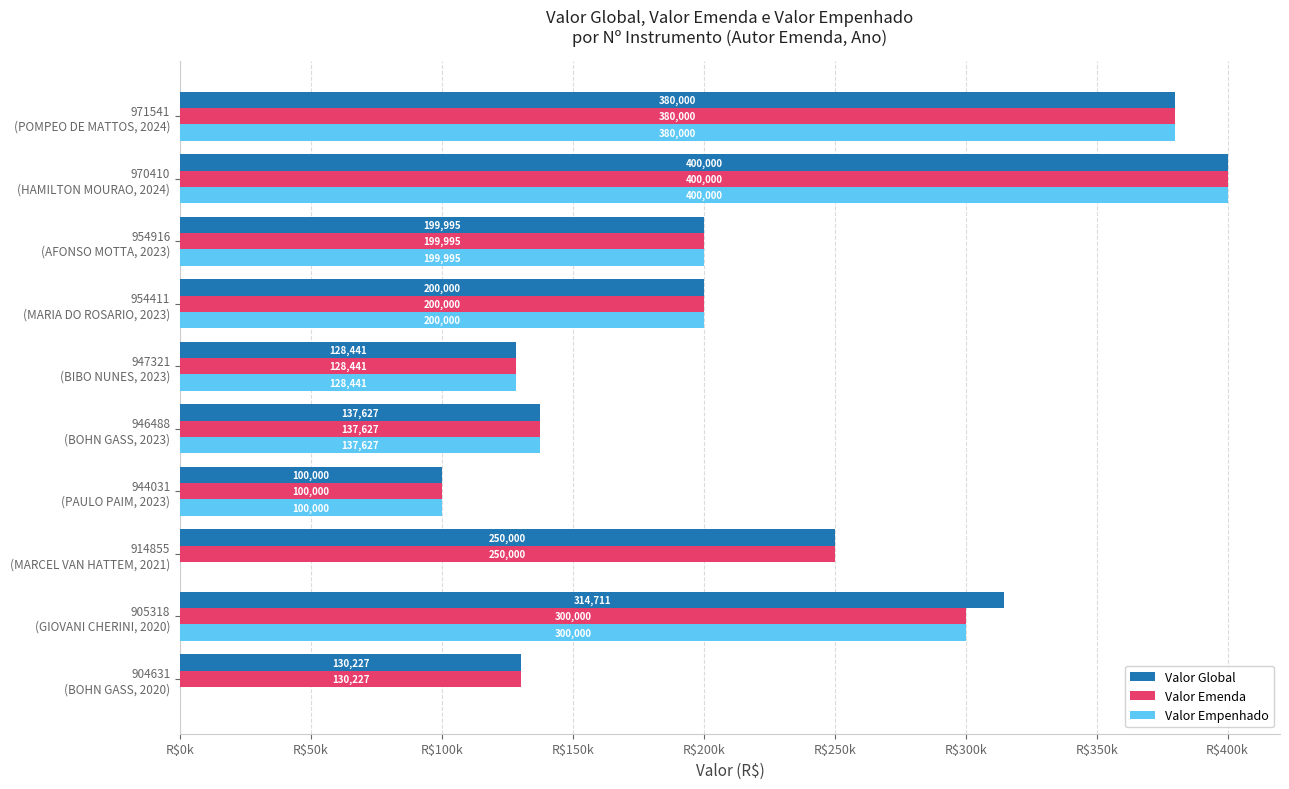

What is the difference between the maximum and minimum values in the Valor Emenda series?

300000.0